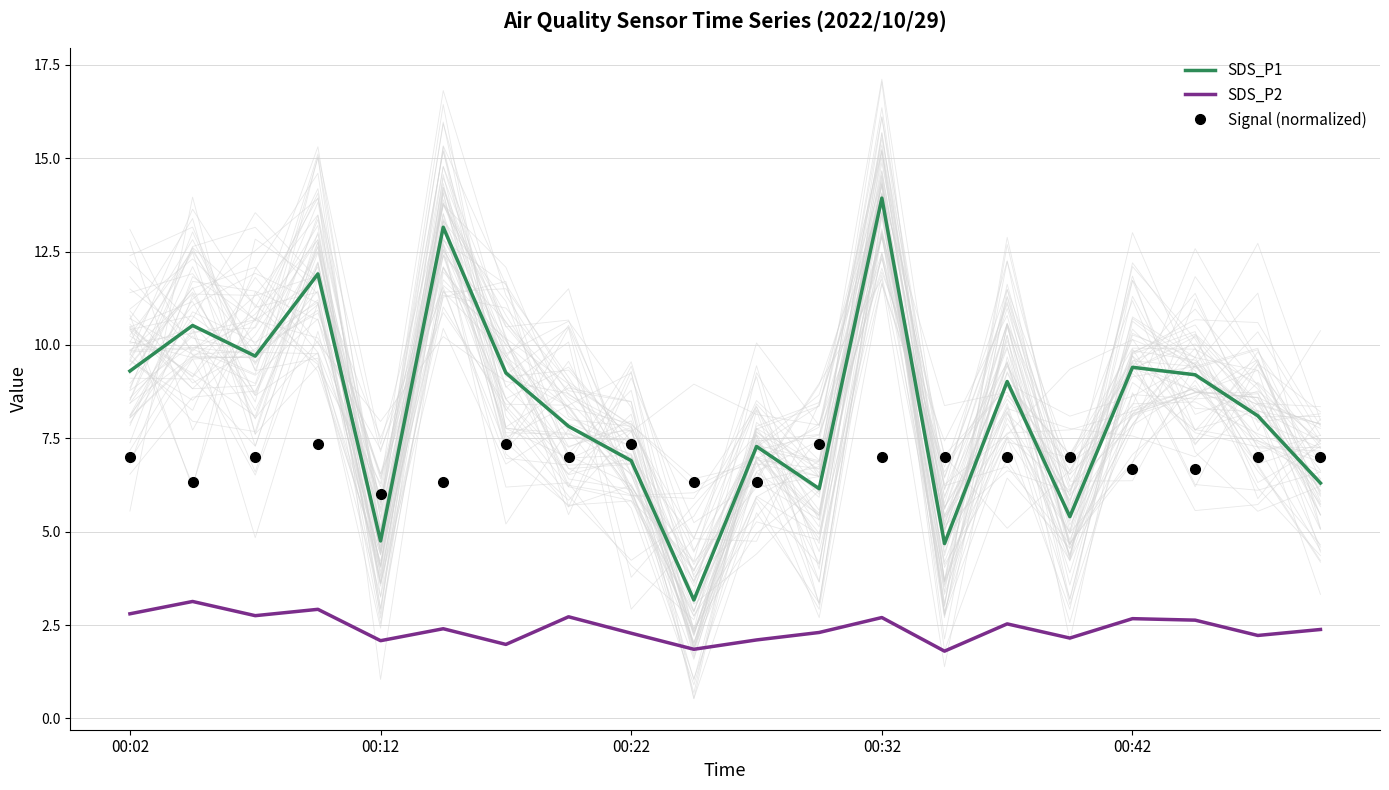

At which label is Signal (normalized) closest to 6?

00:12